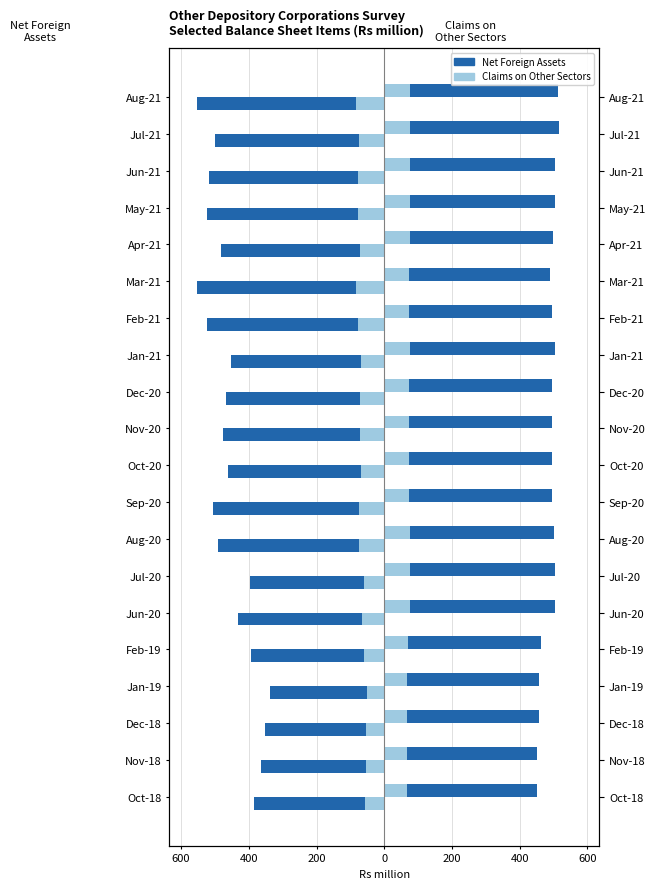

Which has a higher value, Feb-19 or Sep-20?

Feb-19